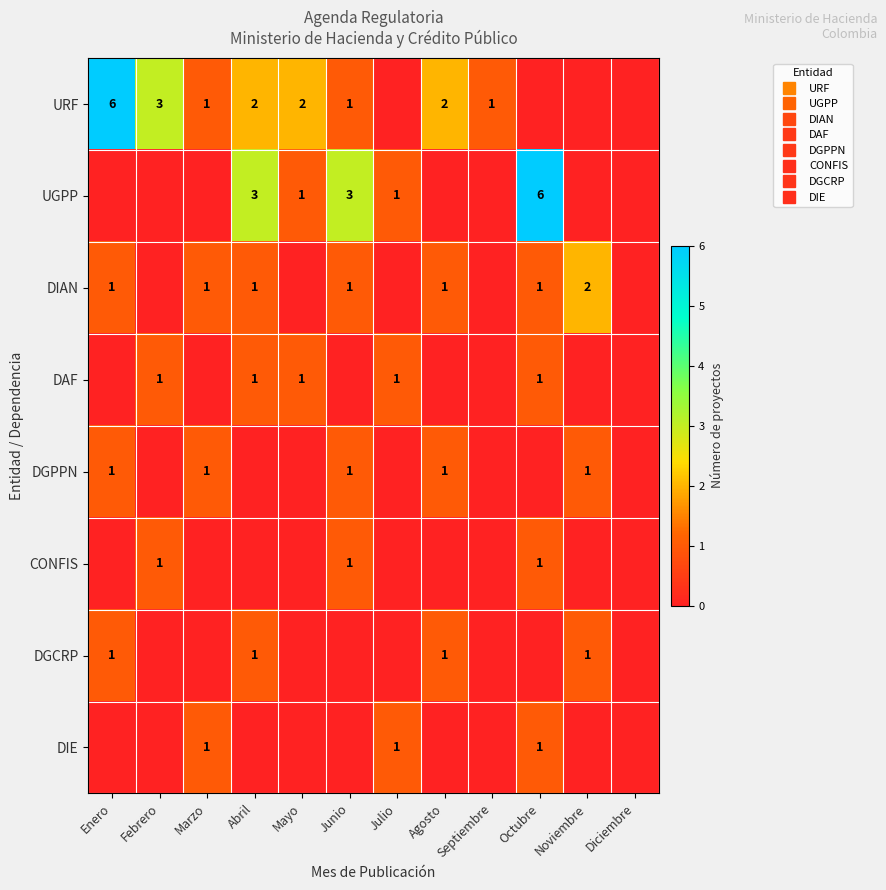

Where is DAF nearest to the value 0?

Enero